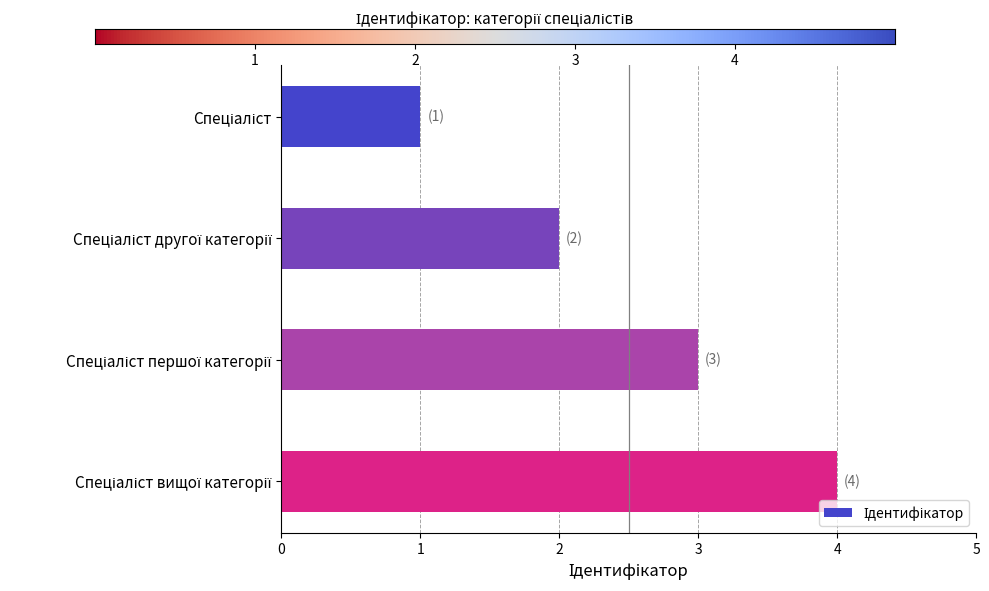

What is the greatest value displayed?

4